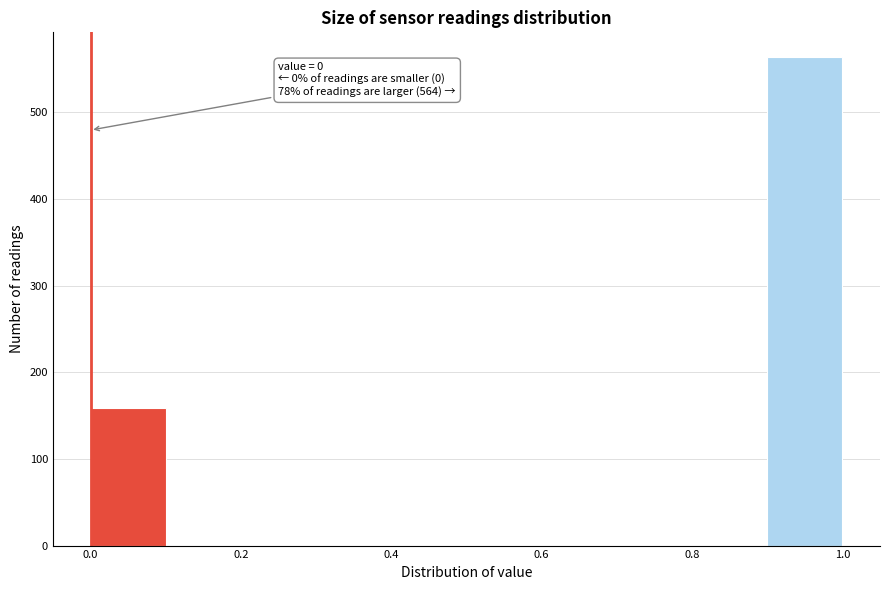

Which range on the x-axis has the tallest bar?

0.9 to 1.0